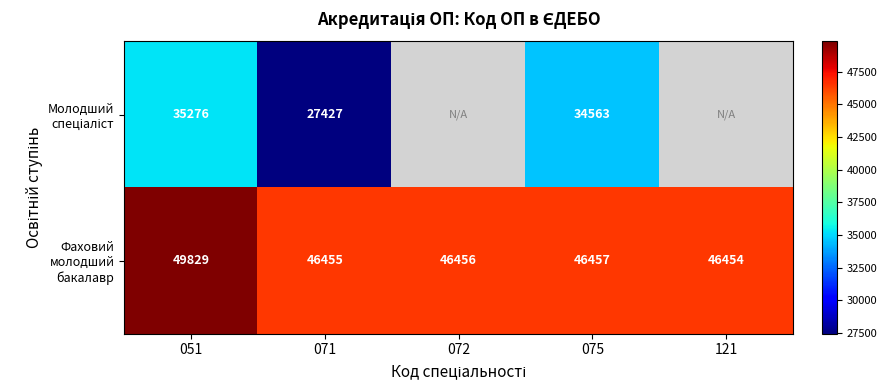

What is the difference between the highest and lowest values at 051?

14553